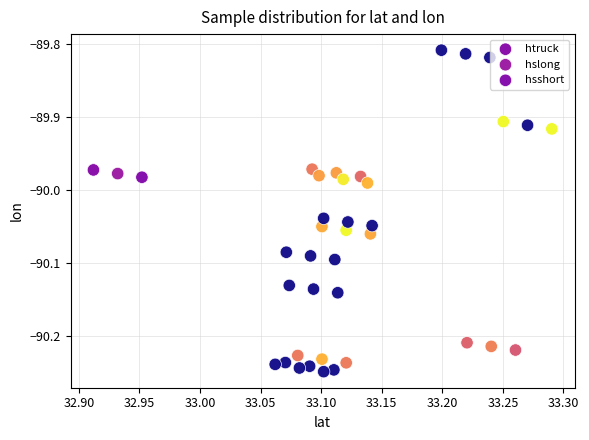

Which series reaches the minimum Y coordinate?

hsshort